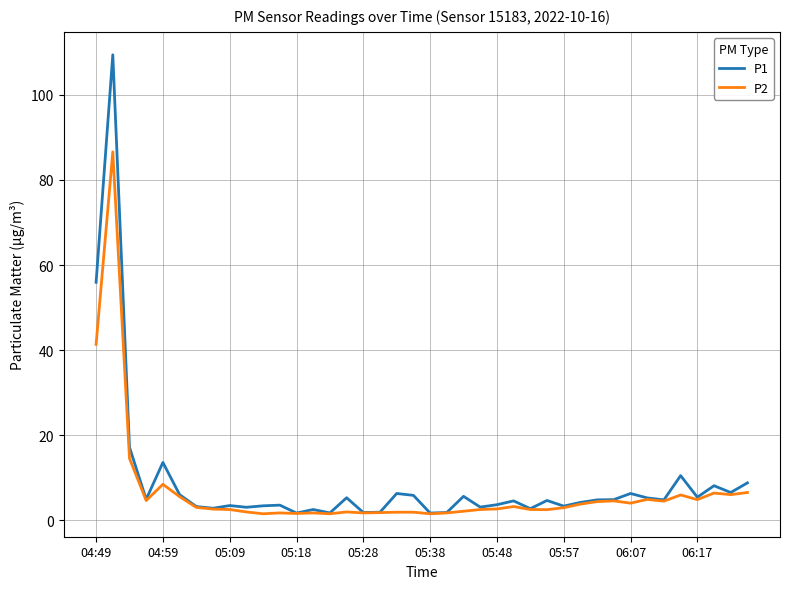

Which series has the largest range (max minus min)?

P1